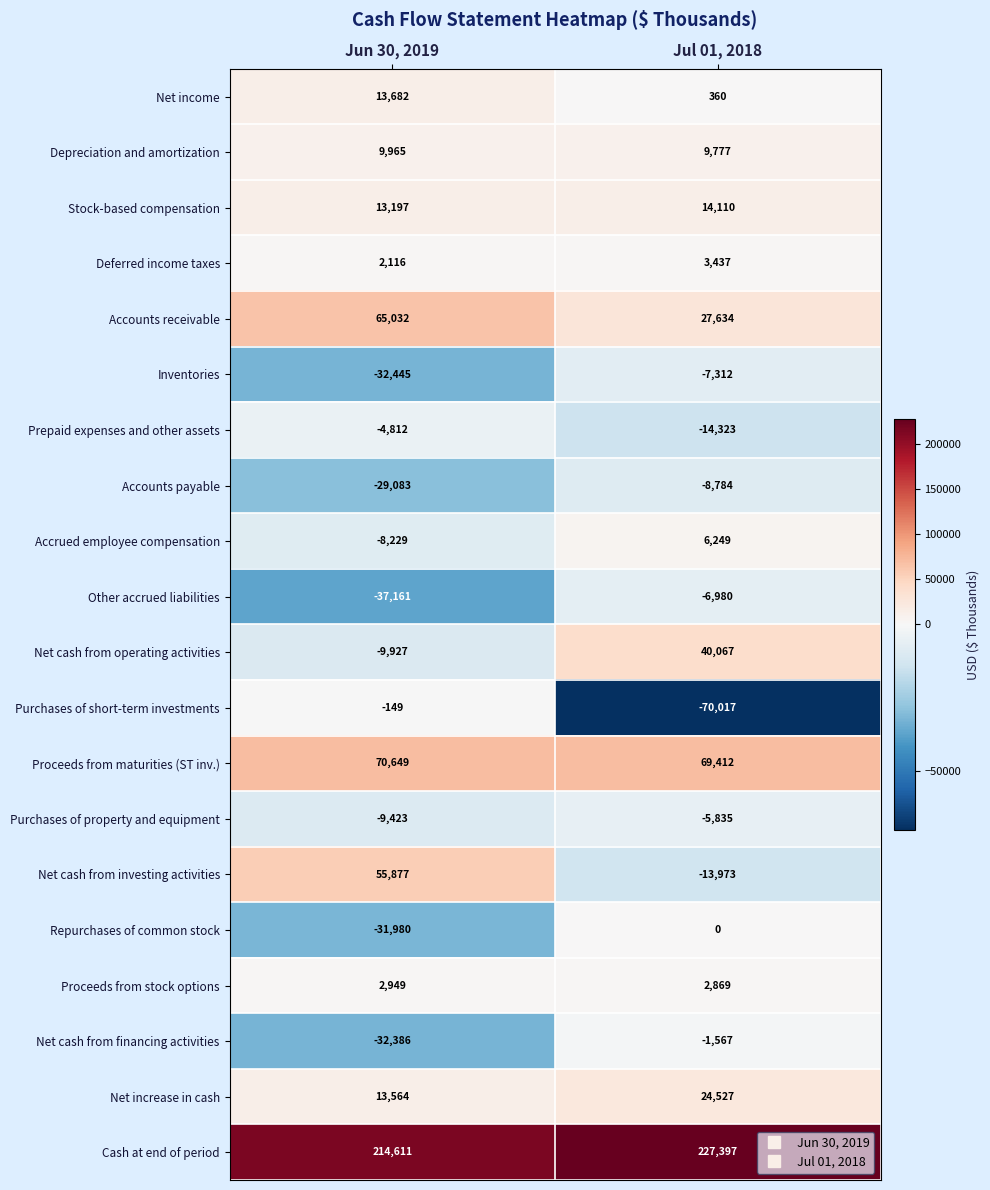

The value of Accounts receivable at Jun 30, 2019 is 17743. True or false?

False